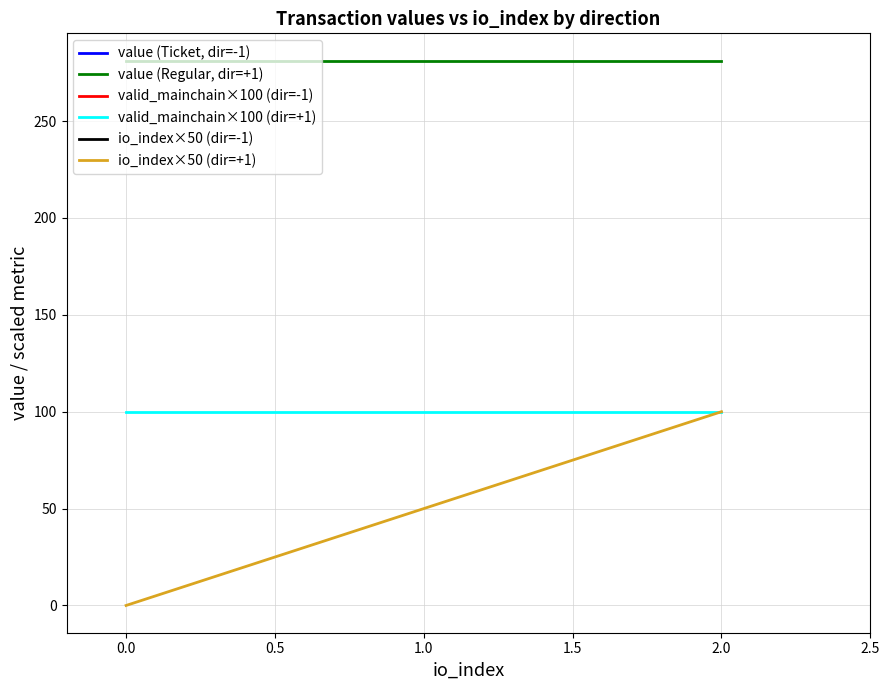

What is the value of the valid_mainchain×100 (dir=+1) point at the 1st from the left?

100.0